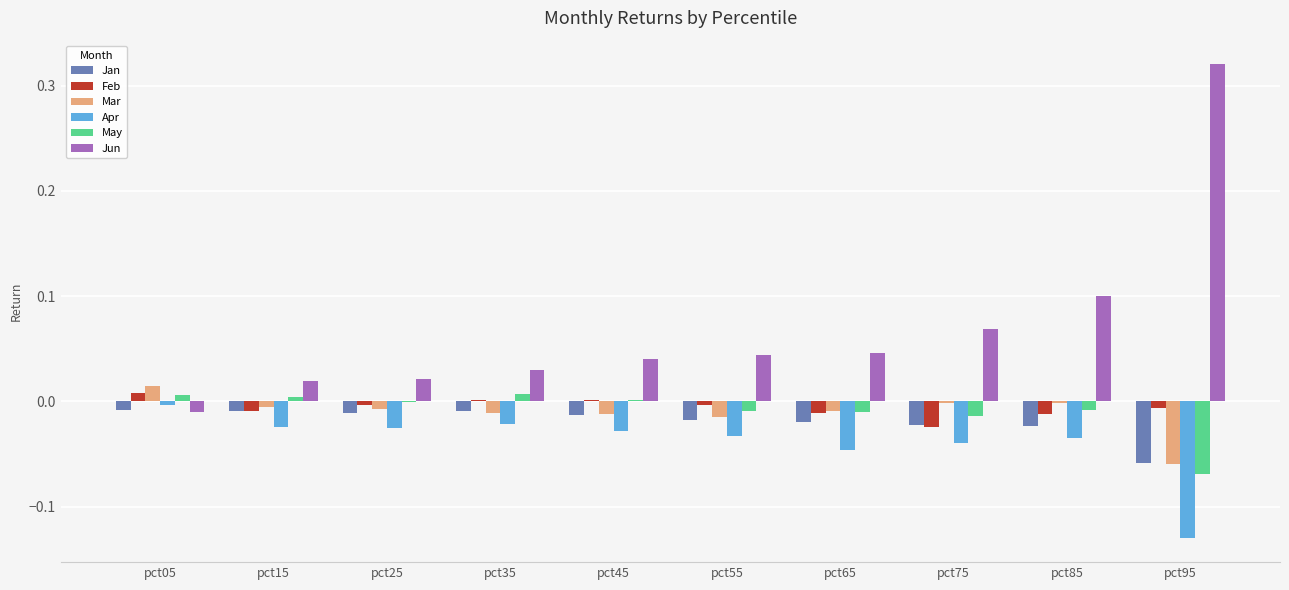

The value of May at pct75 is -0.0. True or false?

True